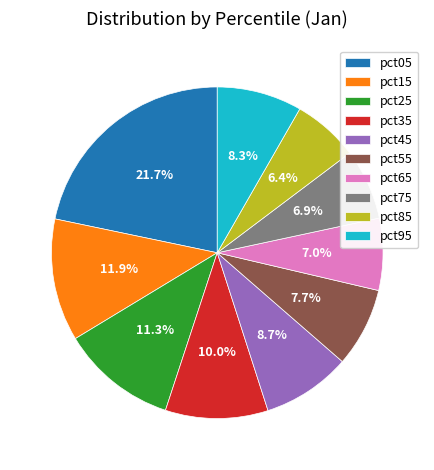

Between pct45 and pct85, which is larger?

pct45